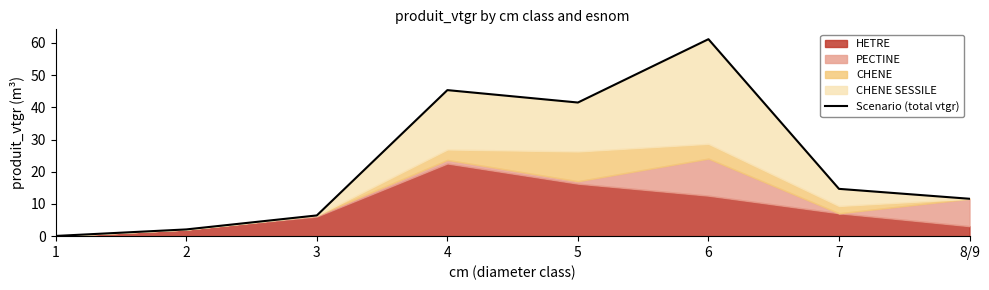

List the labels in order of value, largest first.

6, 4, 5, 7, 8/9, 3, 2, 1